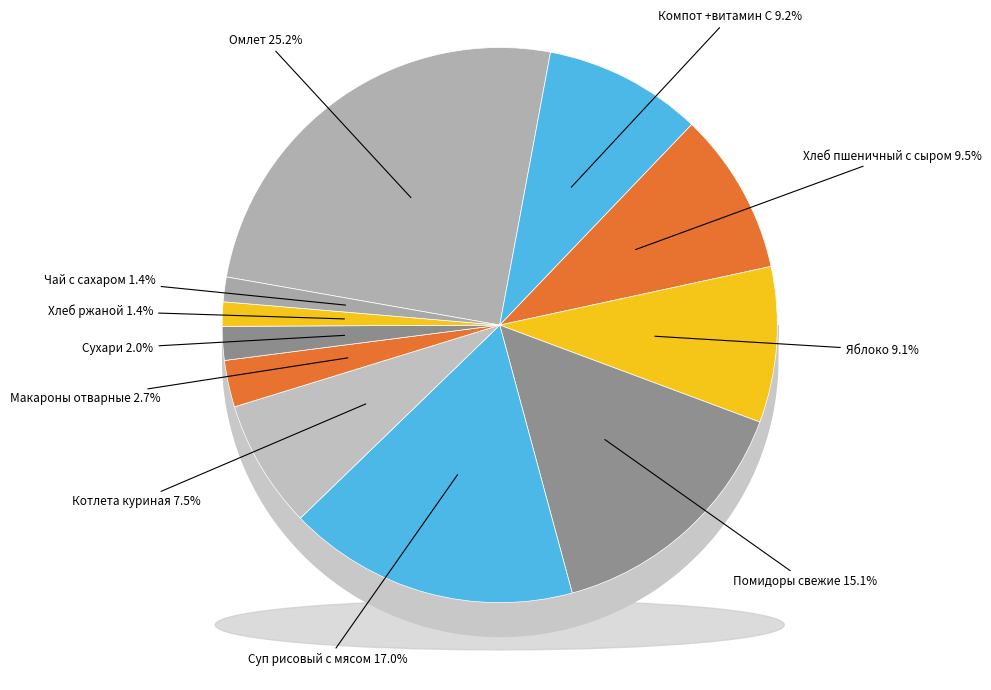

To the nearest percent, what portion does Котлета куриная represent?

7%